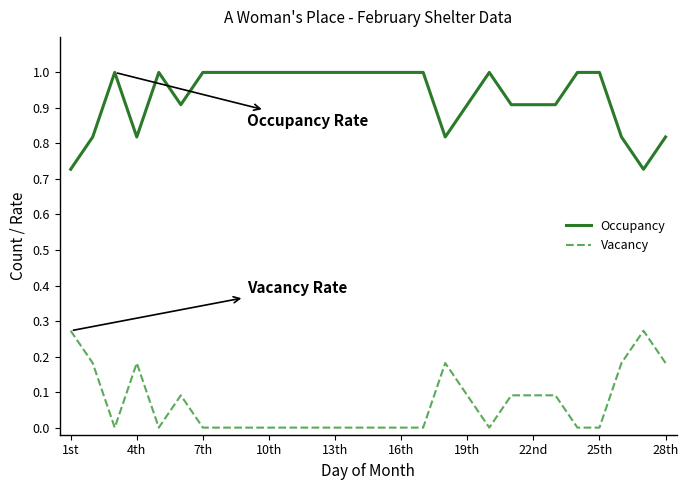

True or false: Vacancy and Occupancy intersect in this chart.

False